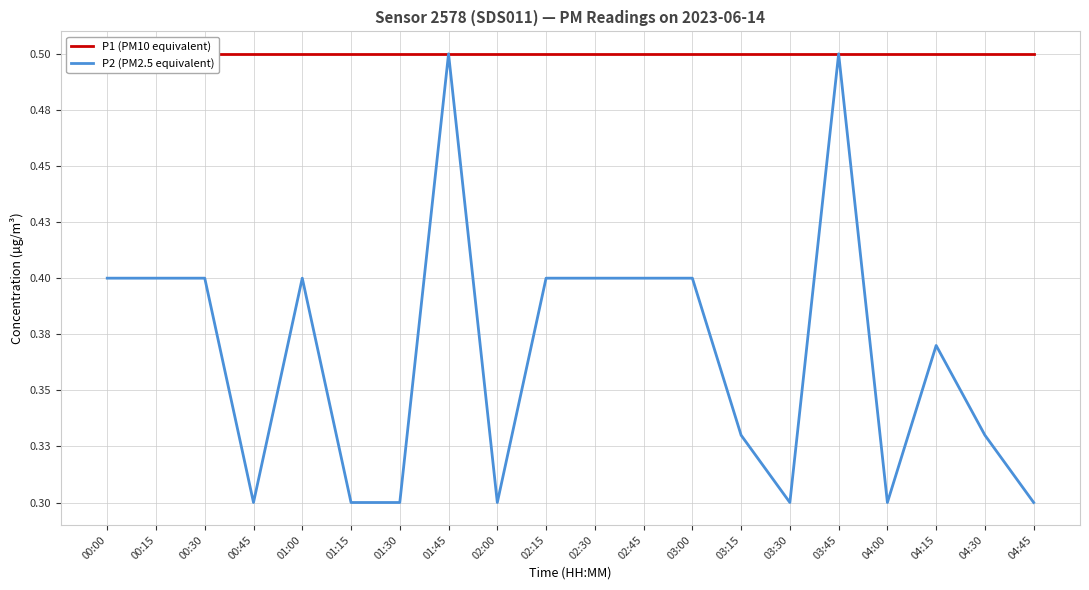

At how many categories does at least one series exceed 0?

20